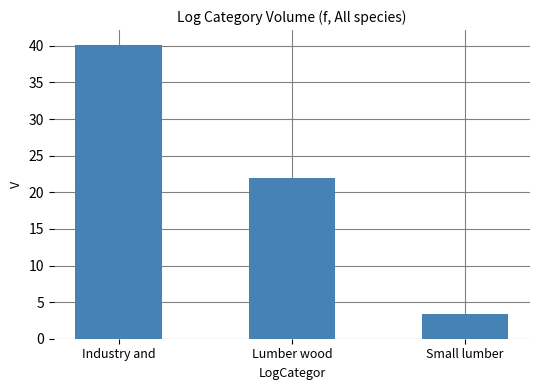

Is it true that the value at Industry and is 40.1?

True